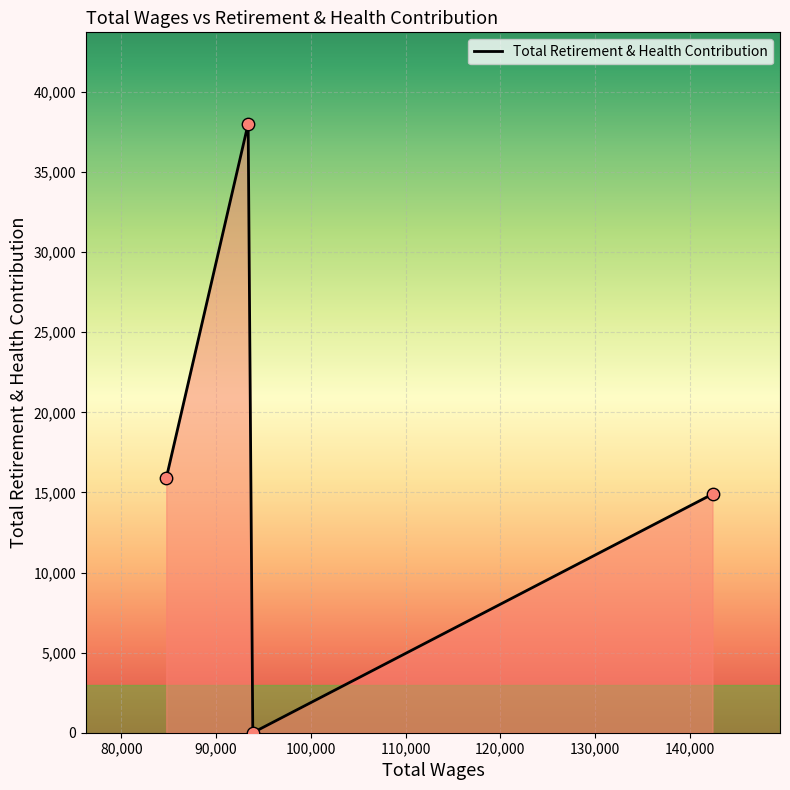

What is the sum of all values?

68790